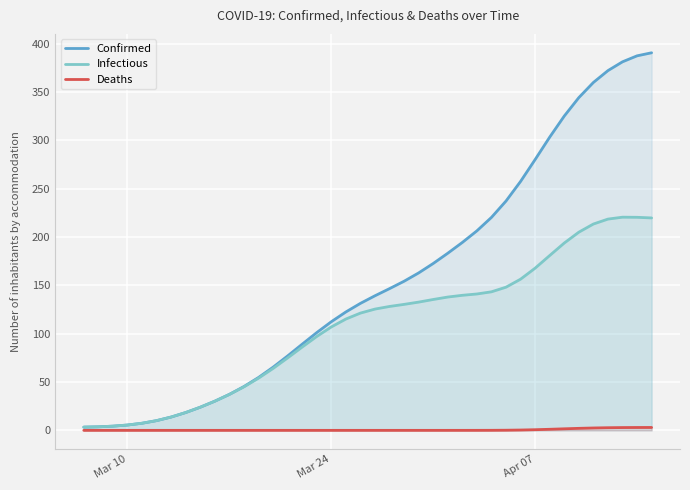

How many lines are shown in the chart?

3